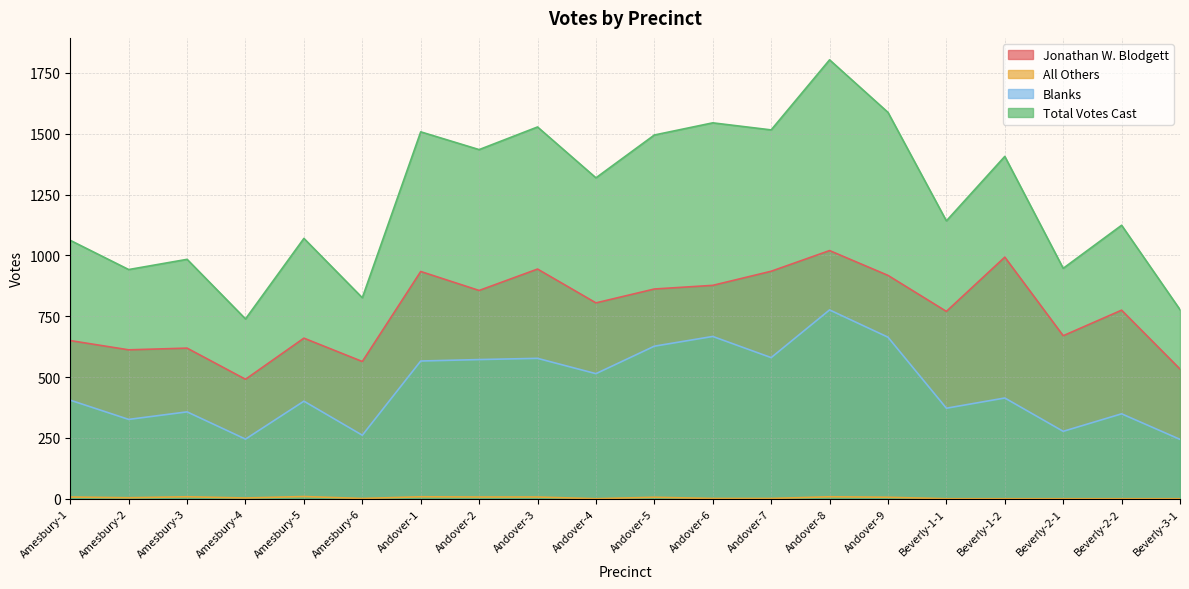

Where is Total Votes Cast nearest to the value 1271?

Andover-4